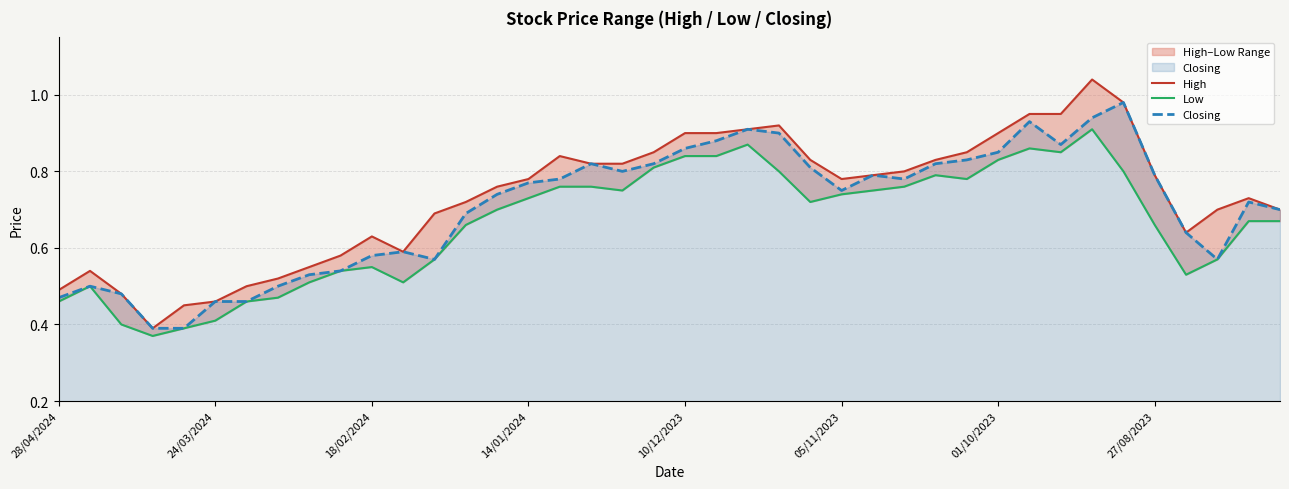

Reading left to right, extract all data points from this chart.

High: 0.5	0.5	0.5	0.4	0.5	0.5	0.5	0.5	0.6	0.6	0.6	0.6	0.7	0.7	0.8	0.8	0.8	0.8	0.8	0.8	0.9	0.9	0.9	0.9	0.8	0.8	0.8	0.8	0.8	0.8	0.9	0.9	0.9	1.0	1.0	0.8	0.6	0.7	0.7	0.7
Low: 0.5	0.5	0.4	0.4	0.4	0.4	0.5	0.5	0.5	0.5	0.6	0.5	0.6	0.7	0.7	0.7	0.8	0.8	0.8	0.8	0.8	0.8	0.9	0.8	0.7	0.7	0.8	0.8	0.8	0.8	0.8	0.9	0.8	0.9	0.8	0.7	0.5	0.6	0.7	0.7
Closing: 0.5	0.5	0.5	0.4	0.4	0.5	0.5	0.5	0.5	0.5	0.6	0.6	0.6	0.7	0.7	0.8	0.8	0.8	0.8	0.8	0.9	0.9	0.9	0.9	0.8	0.8	0.8	0.8	0.8	0.8	0.8	0.9	0.9	0.9	1.0	0.8	0.6	0.6	0.7	0.7